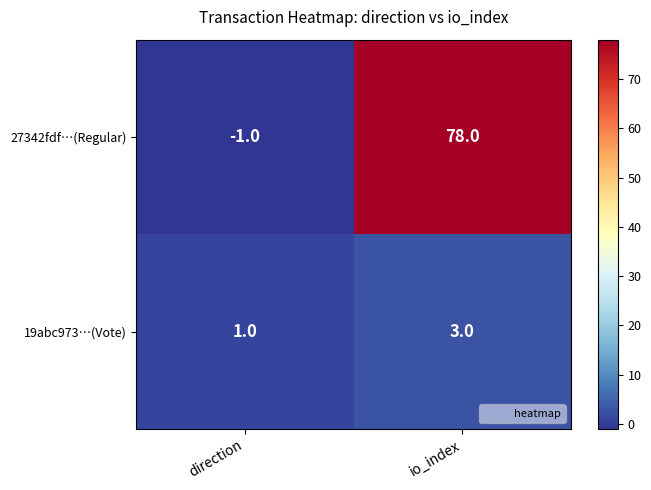

What is the maximum value shown in the chart?

78